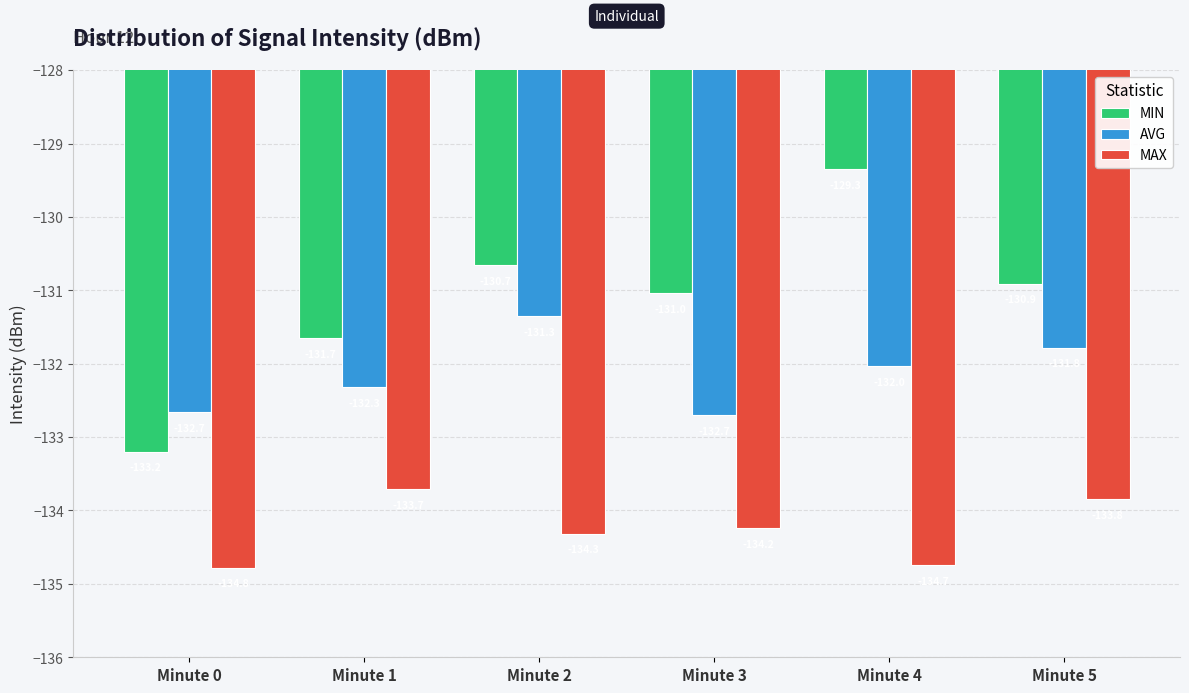

Reading left to right, extract all data points from this chart.

MIN: -133.2	-131.7	-130.7	-131.0	-129.3	-130.9
AVG: -132.7	-132.3	-131.3	-132.7	-132.0	-131.8
MAX: -134.8	-133.7	-134.3	-134.2	-134.7	-133.8